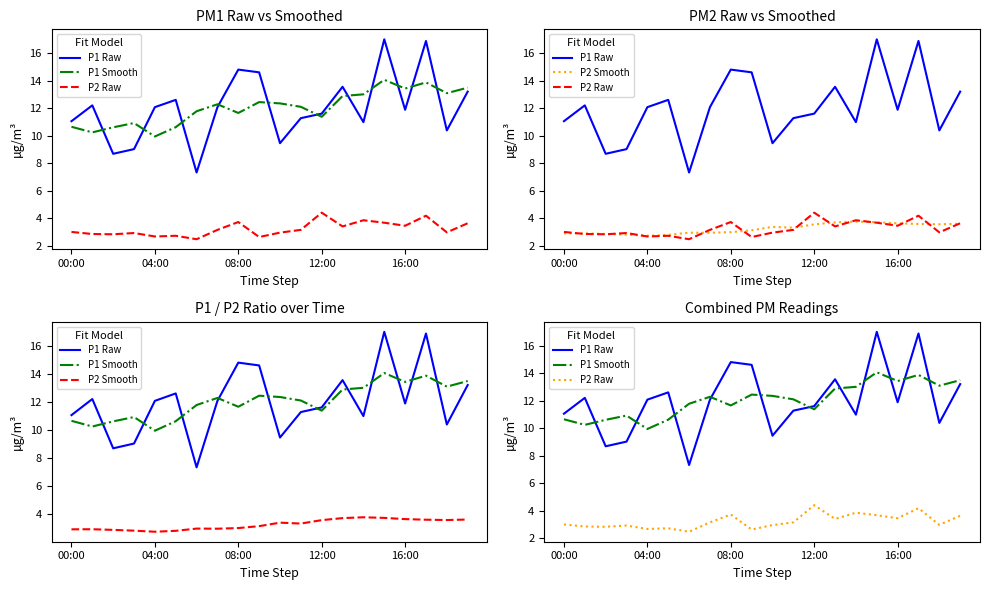

What is the sum of the P1 Smooth values at 04:00 and 14?

23.2